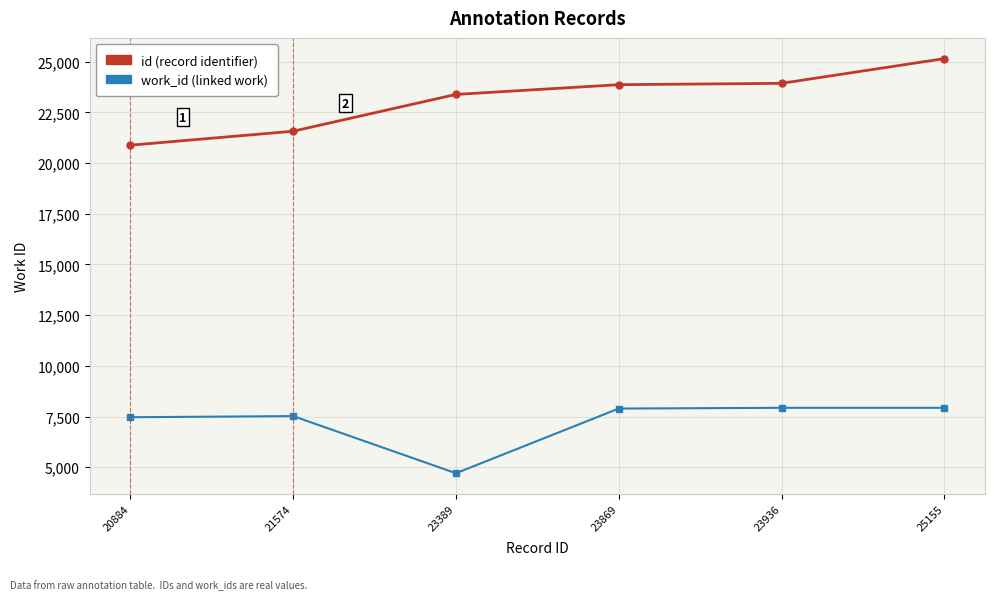

At which category is the sum across all series the highest?

25155